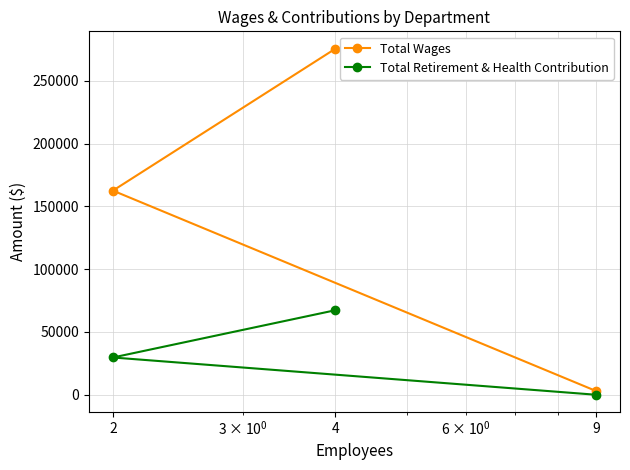

List the series in order of their overall mean, highest first.

Total Wages, Total Retirement & Health Contribution